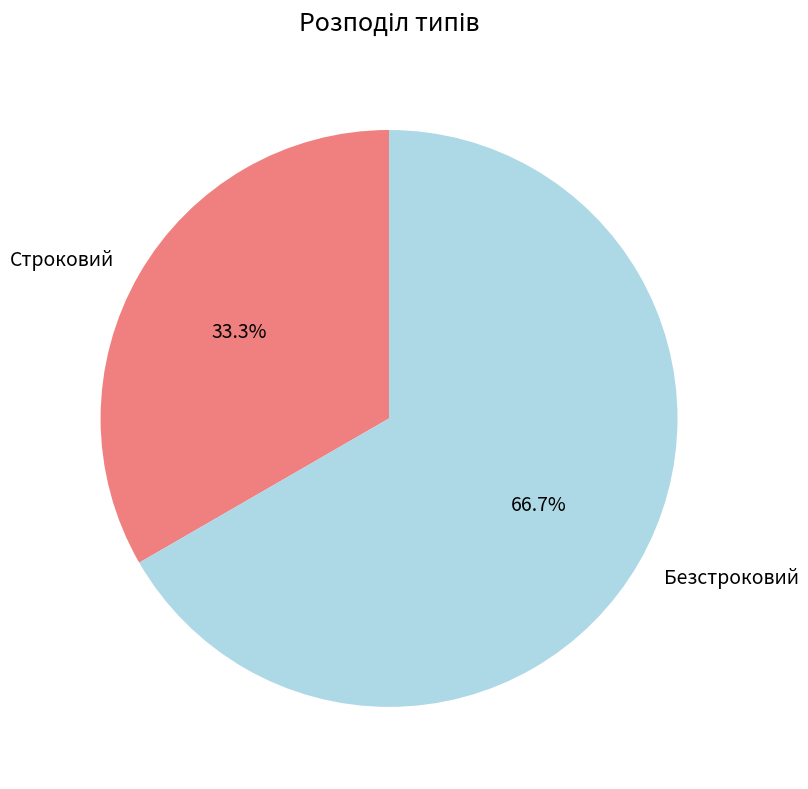

Which slice is the smallest?

Строковий